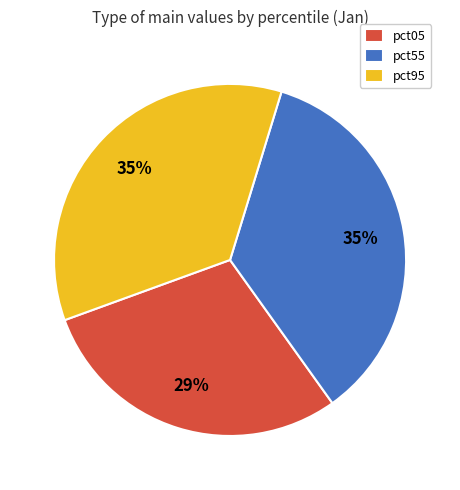

Approximately how many times larger is the value at pct55 compared to pct05?

1.2